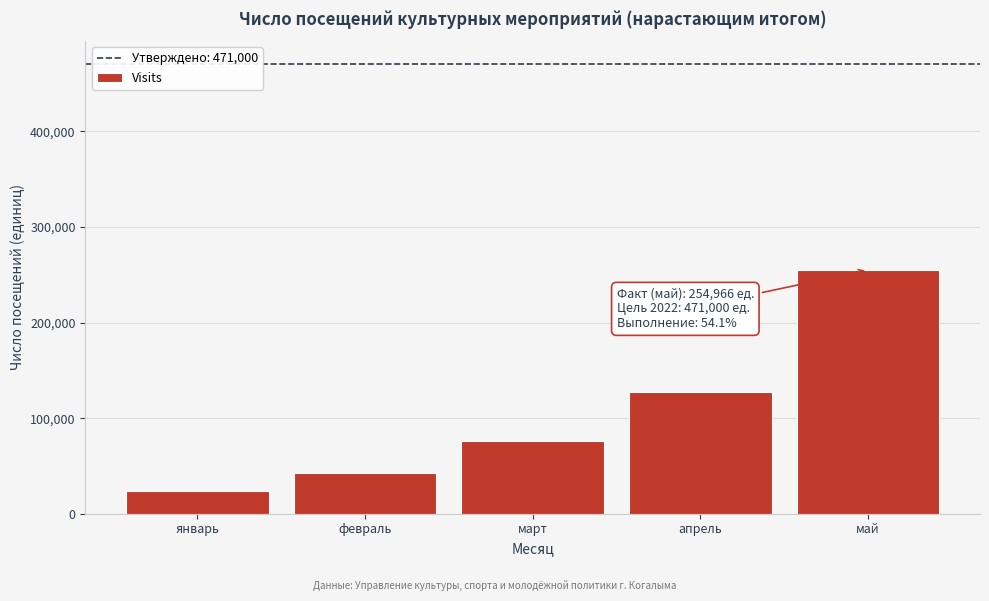

Reading left to right, extract all data points from this chart.

январь=24194	февраль=42998	март=75960	апрель=127435	май=254966